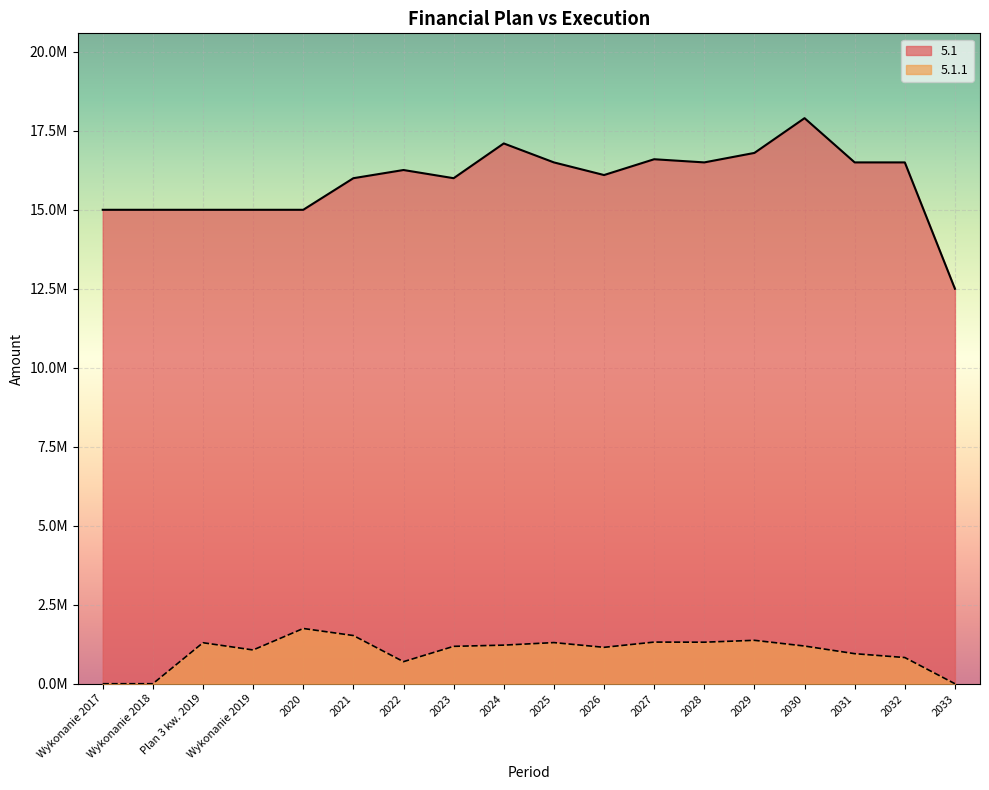

True or false: 5.1.1 and 5.1 intersect in this chart.

False